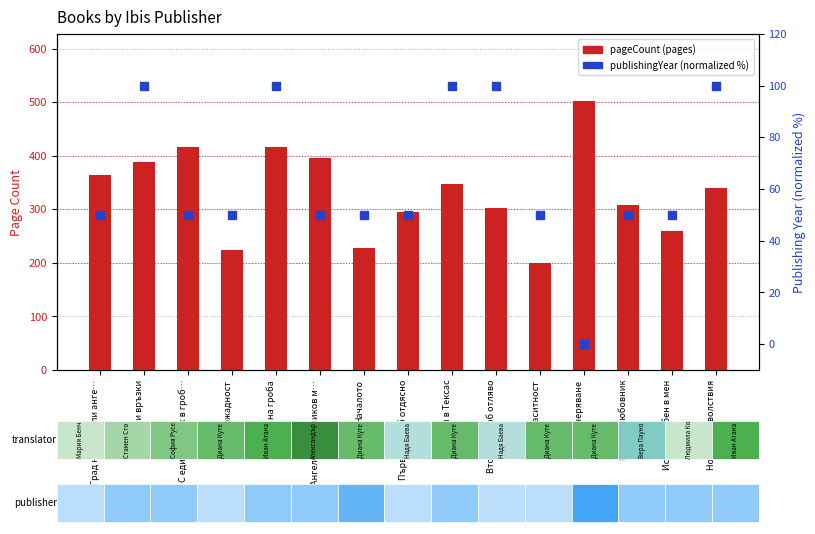

Which series contains the lowest Y value?

publishingYear (normalized %)